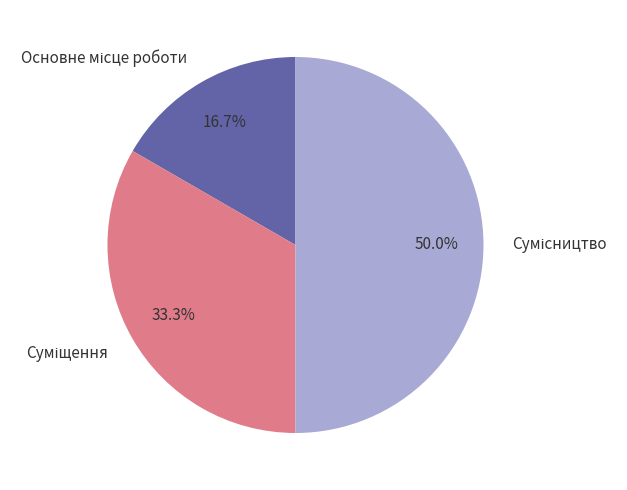

Count the number of slices in the pie.

3